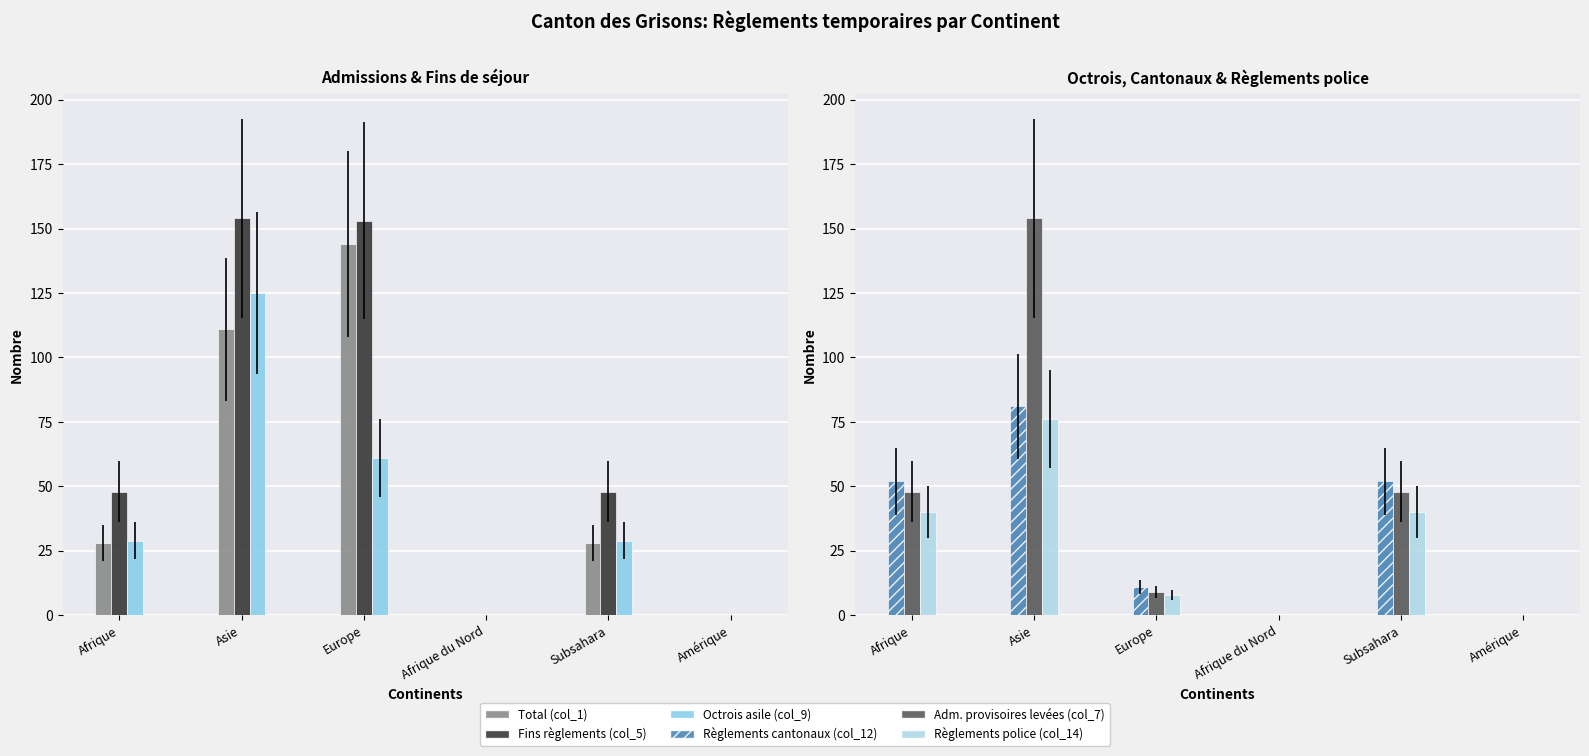

What is the spread (max minus min) of values at Afrique?

24